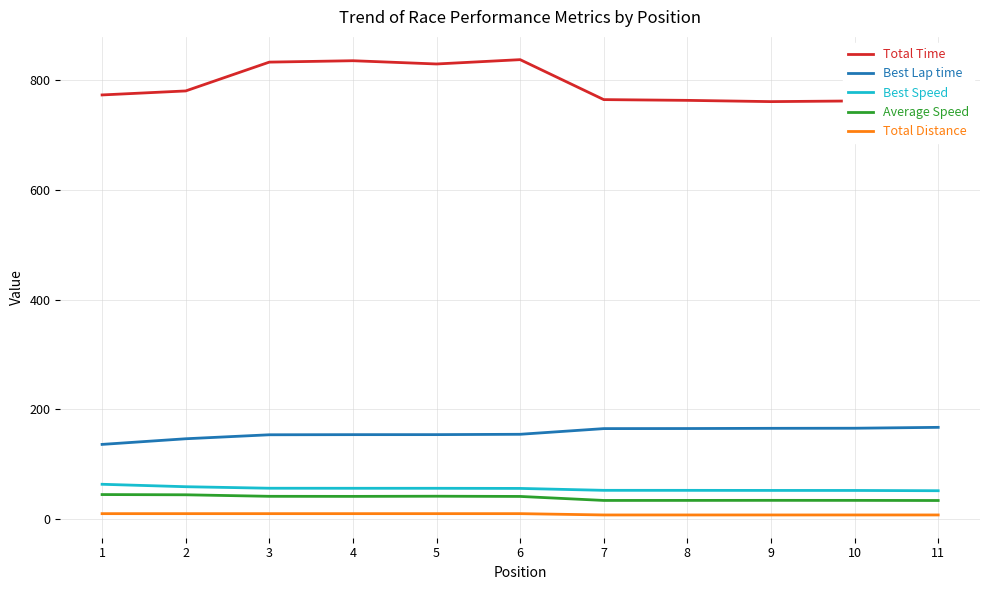

Is the value of Best Lap time at 8 greater than the value of Total Time at 2?

No